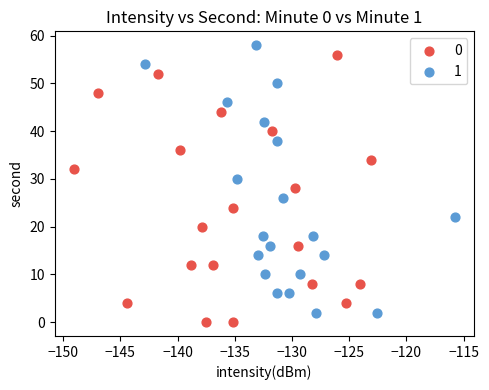

What are all the series names shown in the legend?

0, 1